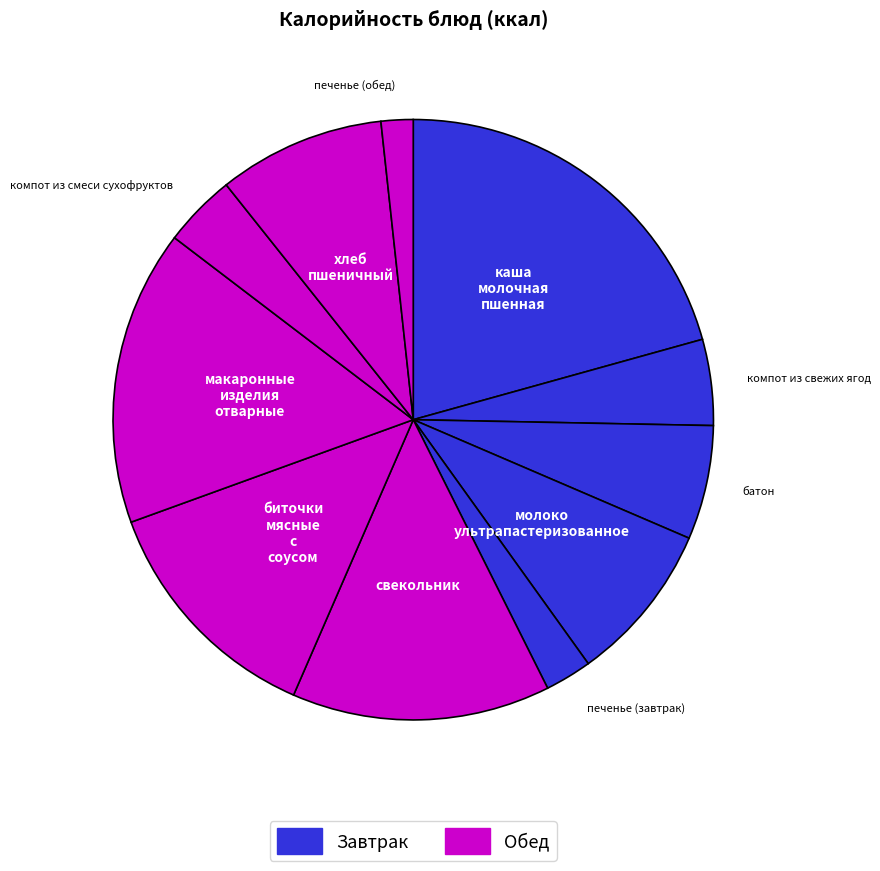

How many segments does this pie chart have?

11